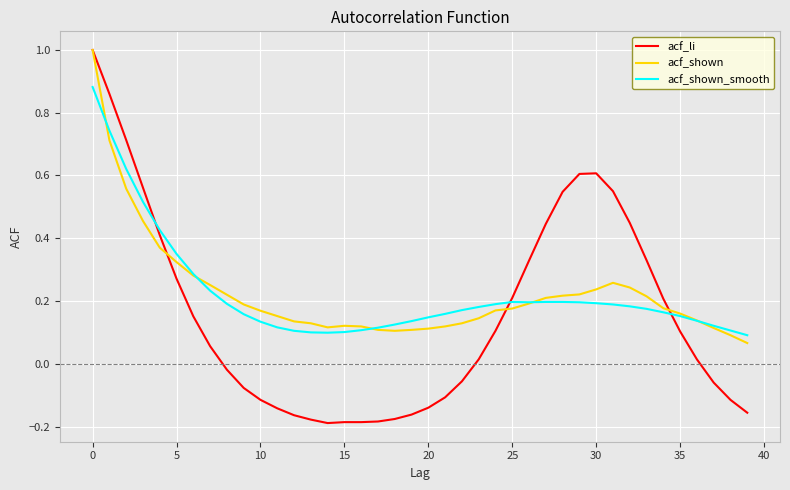

What is the maximum value for acf_shown?

1.0